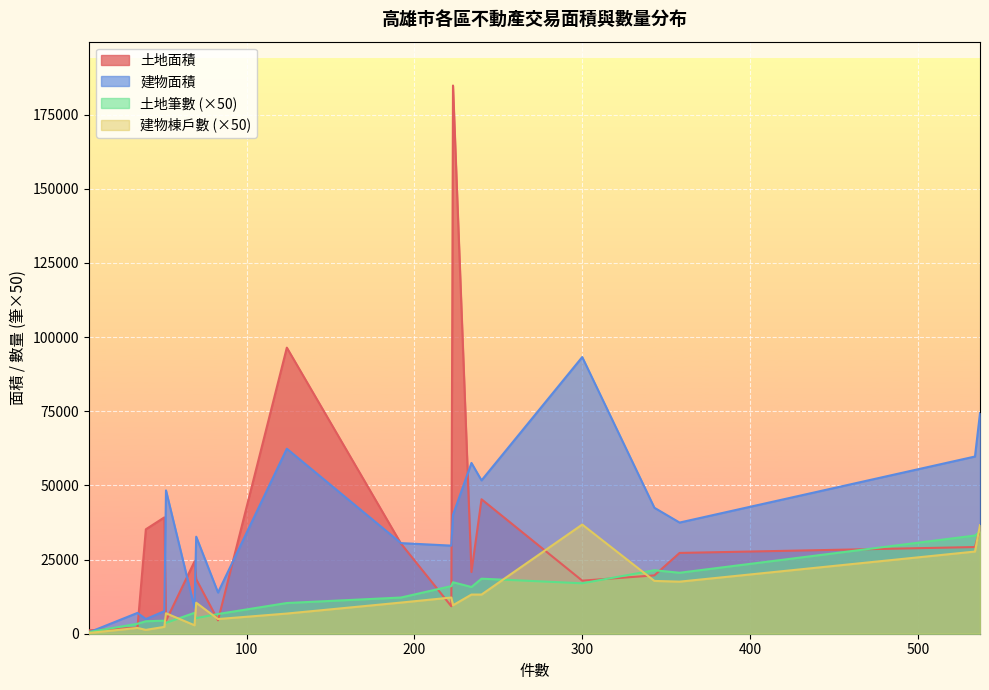

True or false: 建物棟戶數 and 土地筆數 cross at least once.

True